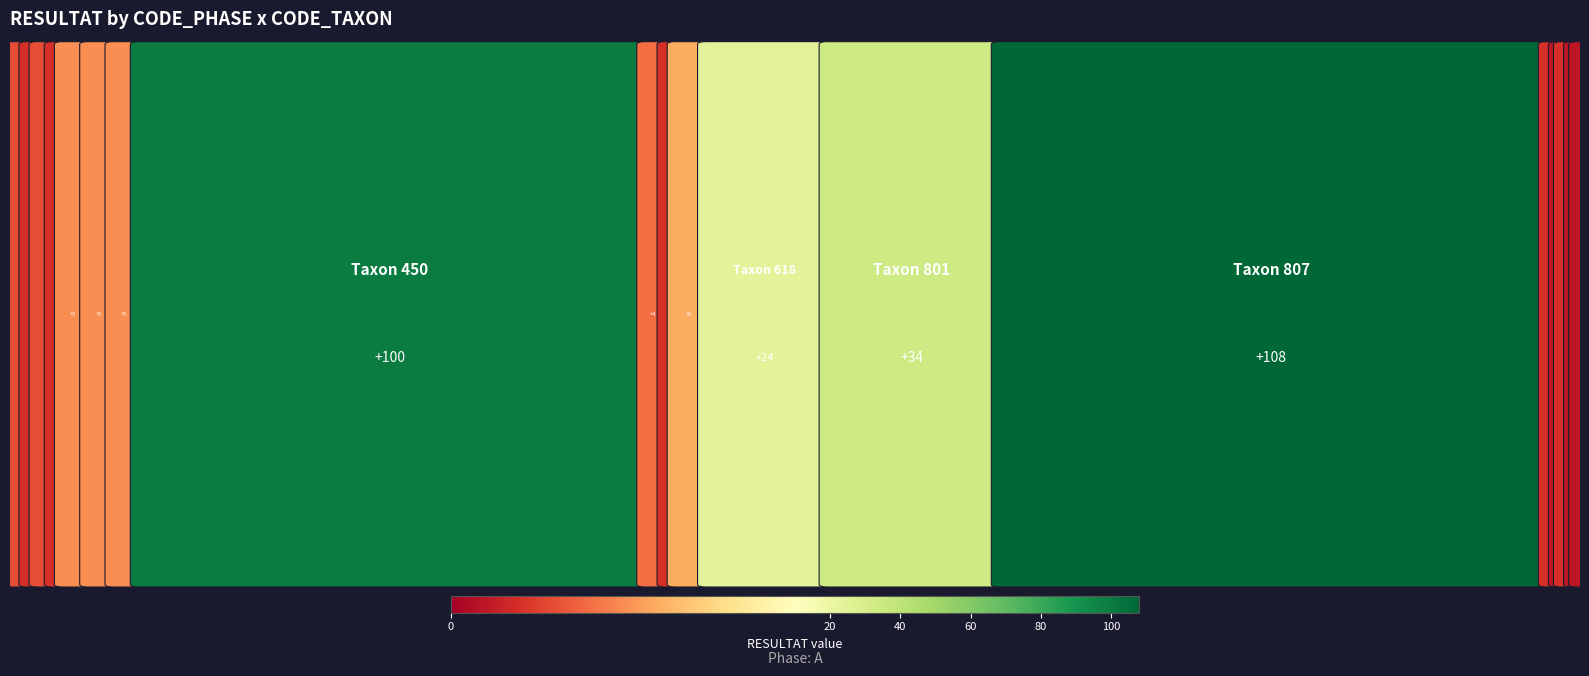

Reading left to right, extract all data points from this chart.

0	3	2	3	2	5	5	5	100	4	2	6	24	34	108	2	1	2	1	1